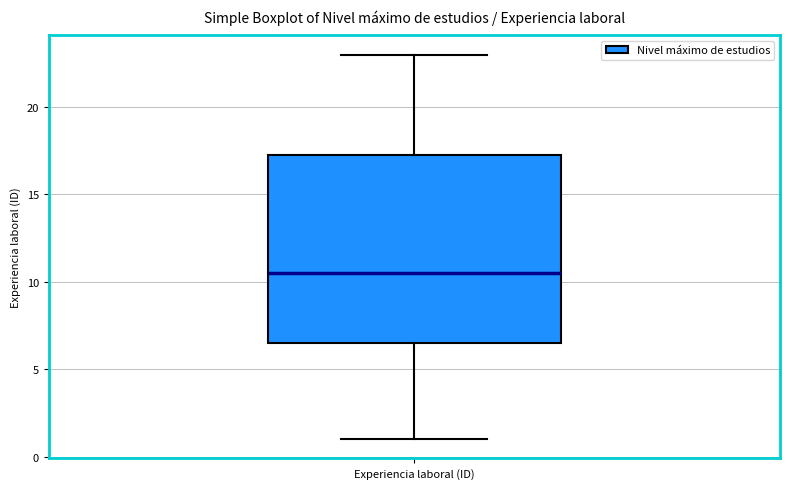

Where is the upper edge of the box for Experiencia laboral (ID) on the y-axis? The values are not printed on the chart, so give them approximately, as read against the axis.

17.5